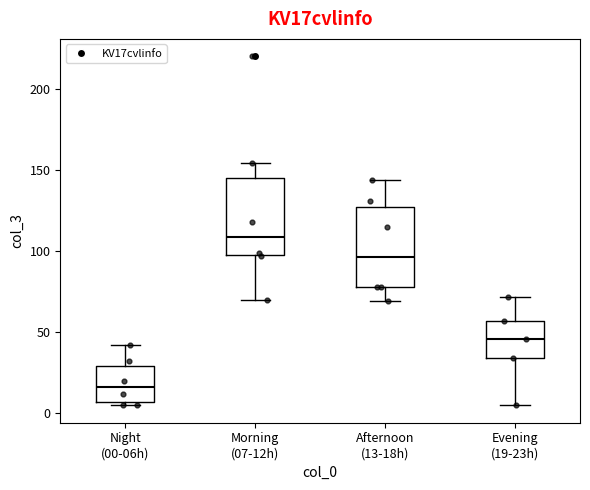

Which box's median line is the lowest?

Night (00-06h)